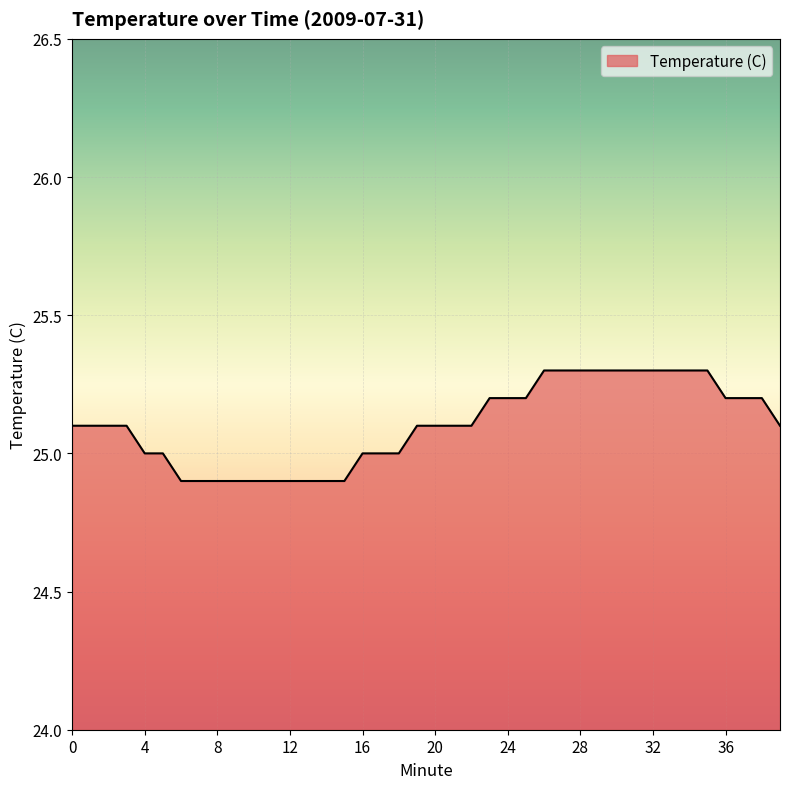

What is the smallest value displayed?

24.9